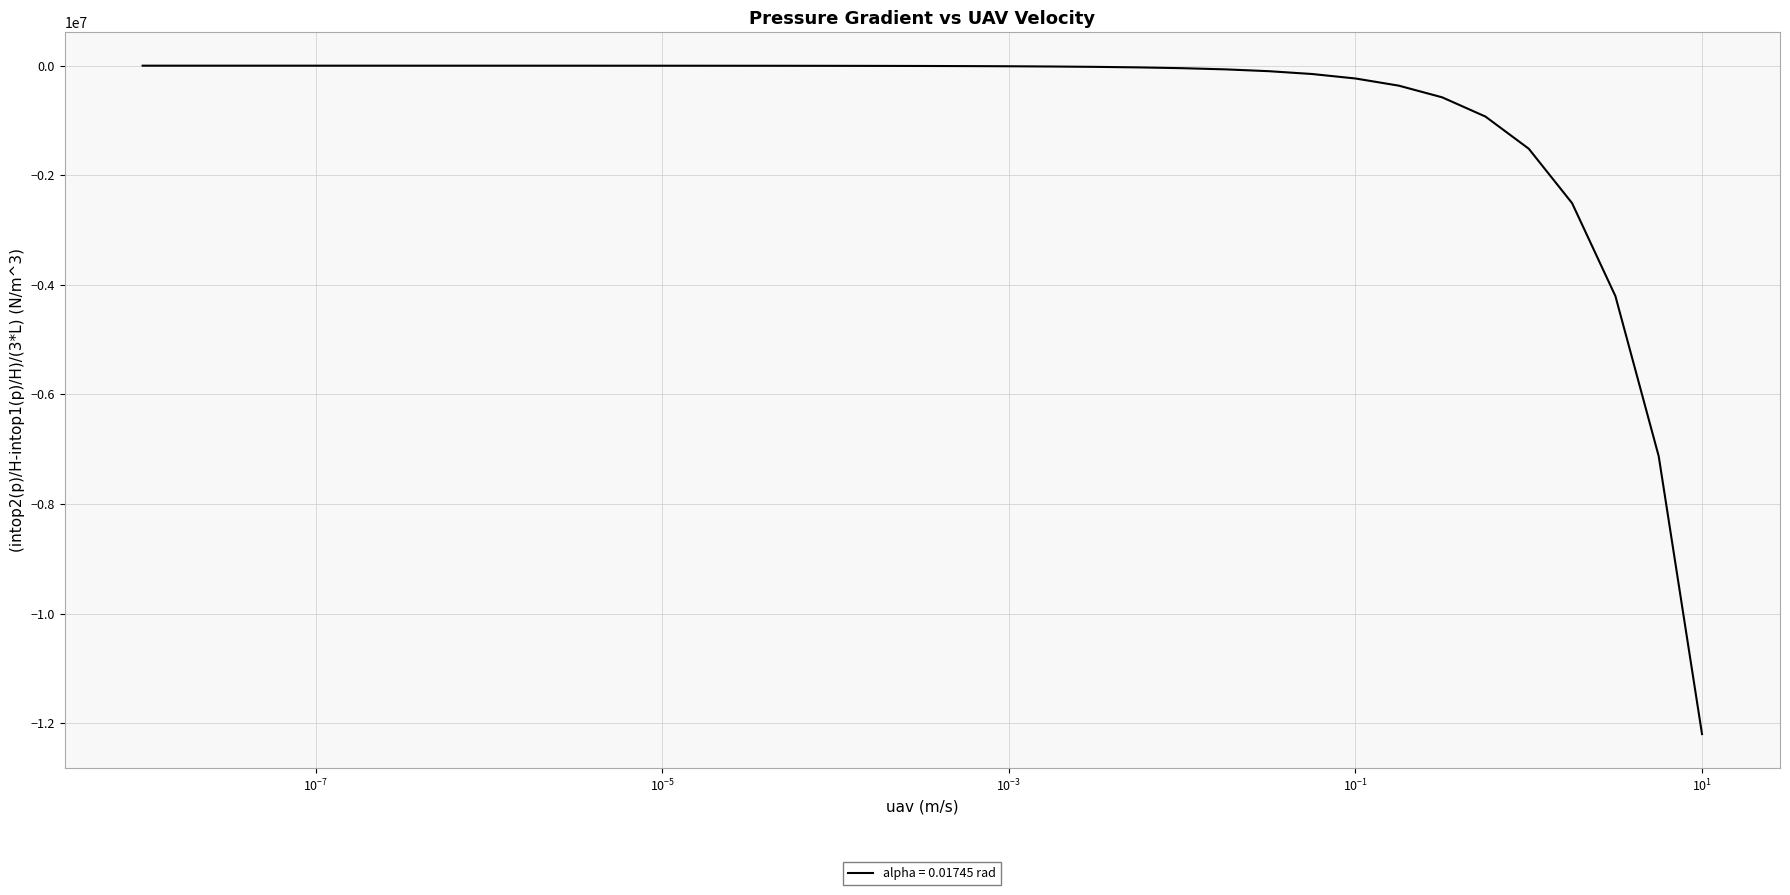

What is the smallest value displayed?

-12201000.0